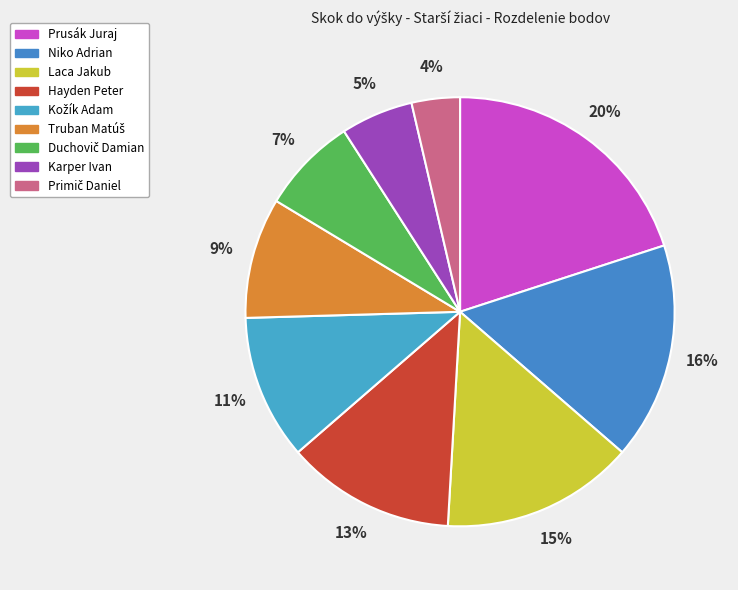

To the nearest percent, what is the difference between the largest and smallest slice percentages?

16%